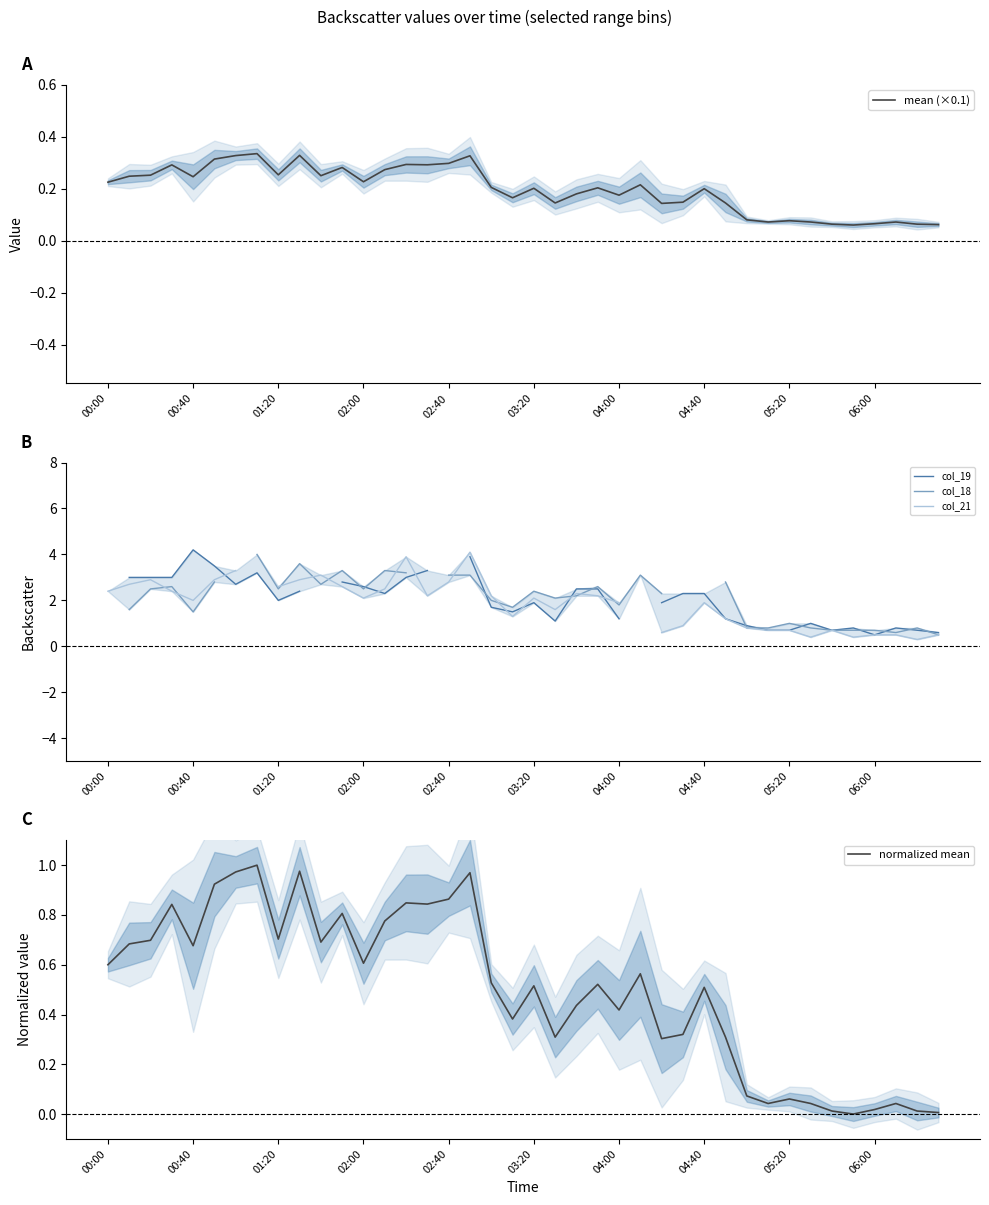

How many intersections are there between normalized mean and mean (×0.1)?

1